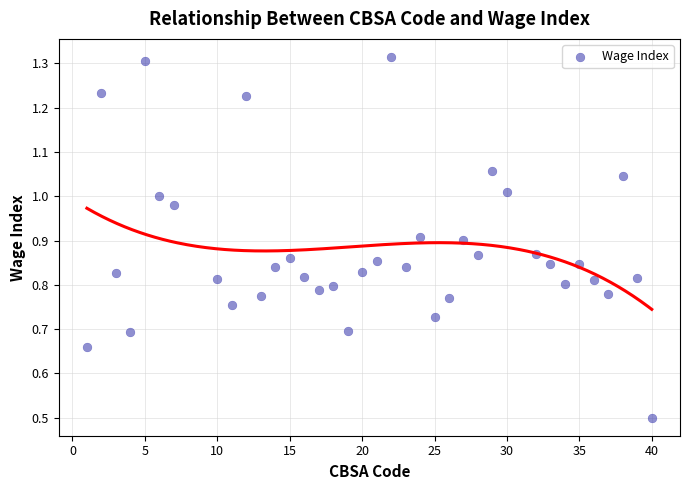

What is the range of X values (max minus min)?

39.0